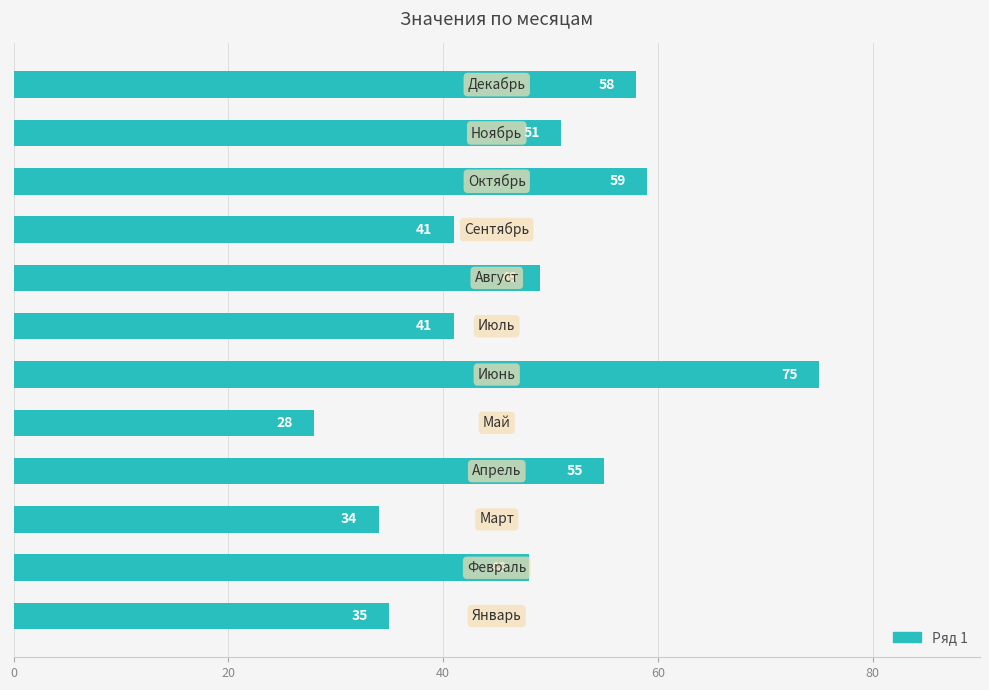

What is the greatest value displayed?

75